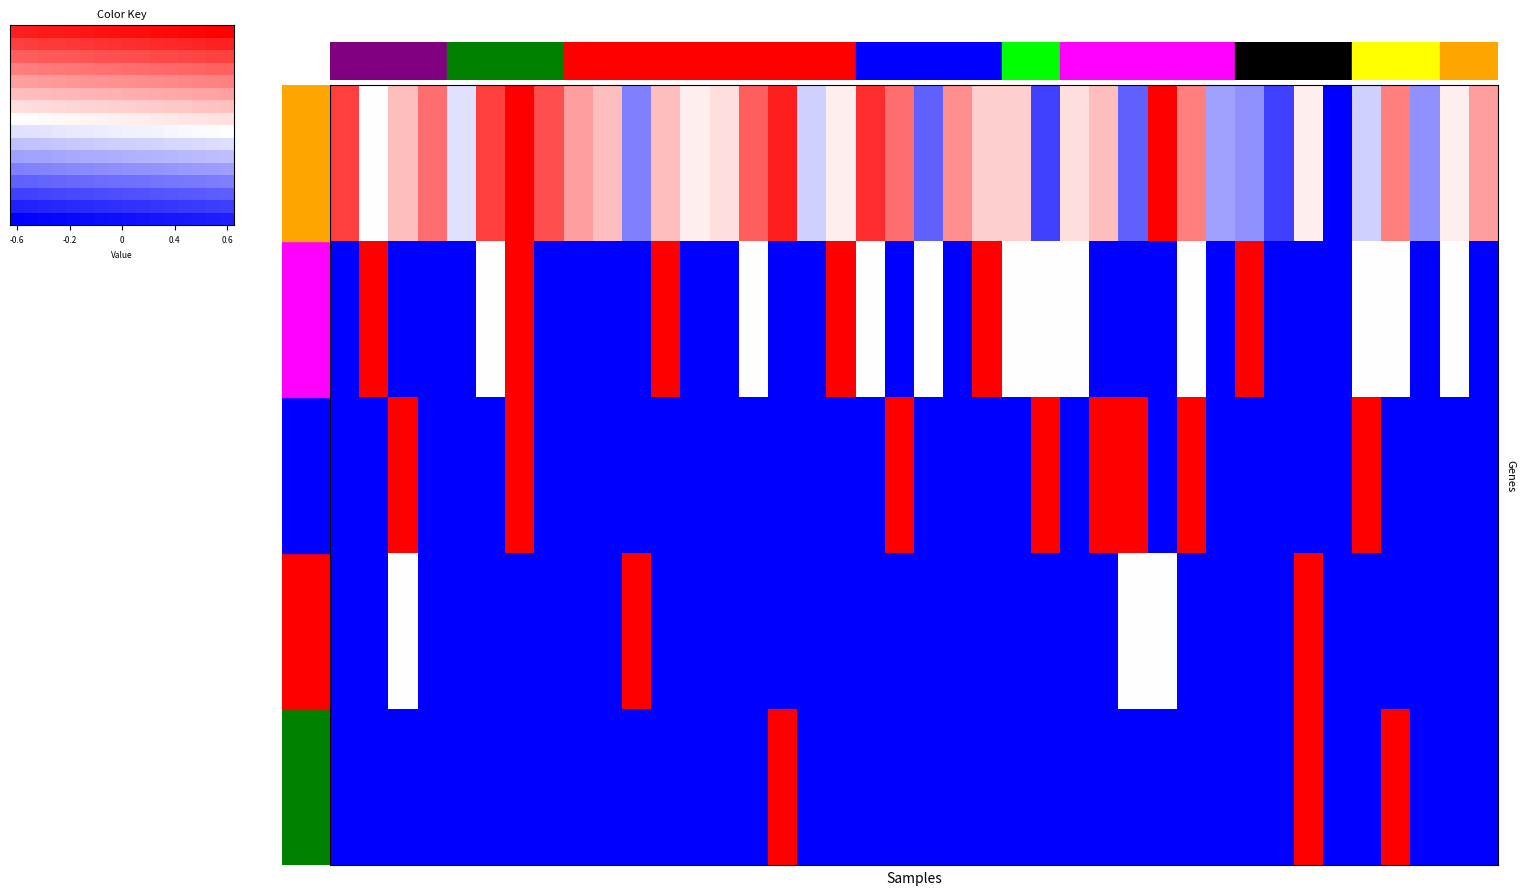

Between 13 and 3, which is larger?

13